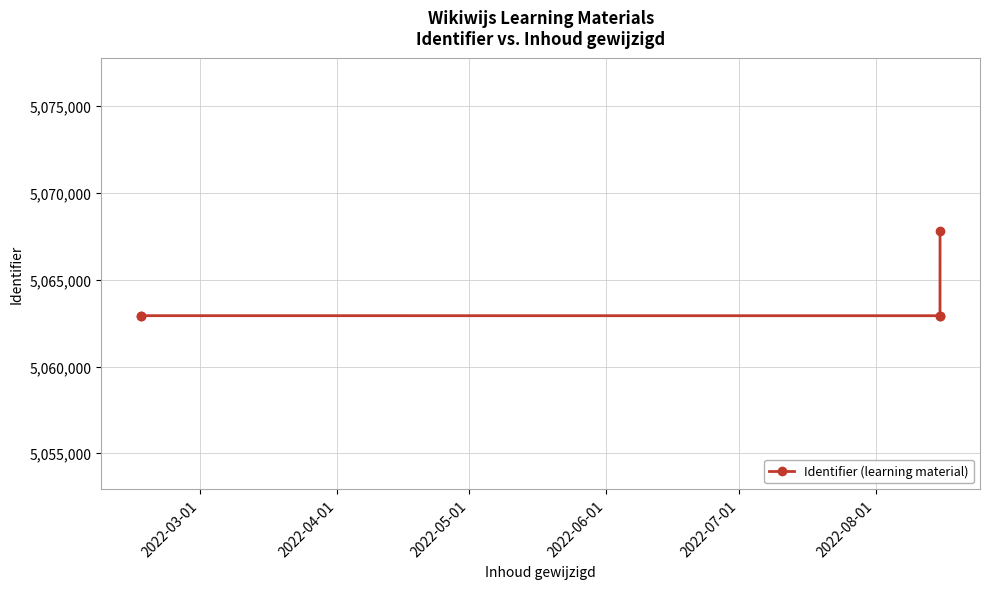

What is the sum of all values?

25319511